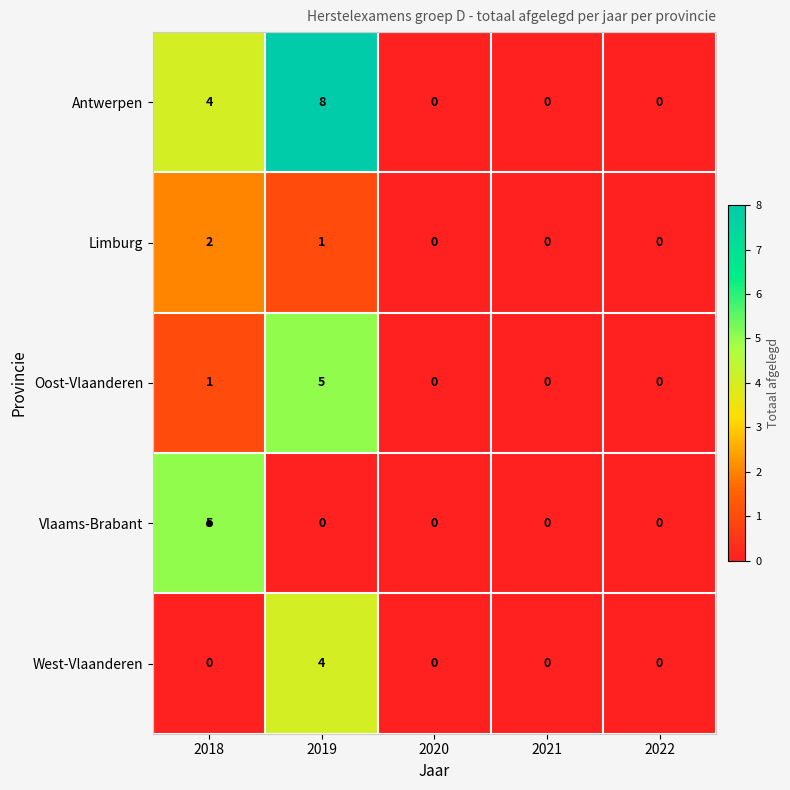

The value of Limburg at 2022 is 0. True or false?

True